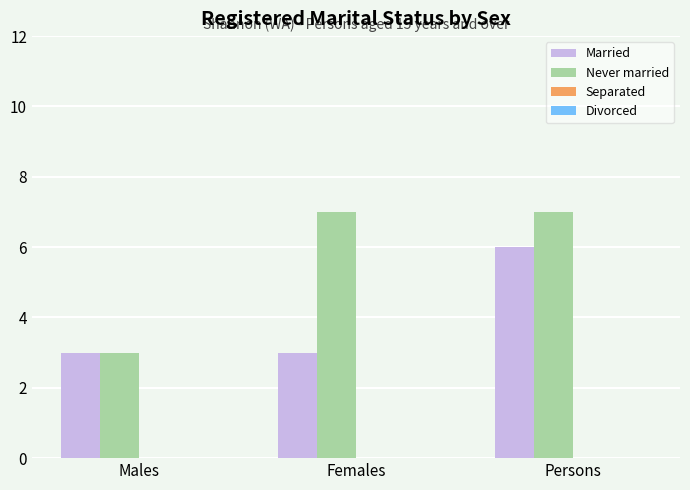

Is the value of Married at Persons greater than the value of Never married at Males?

Yes